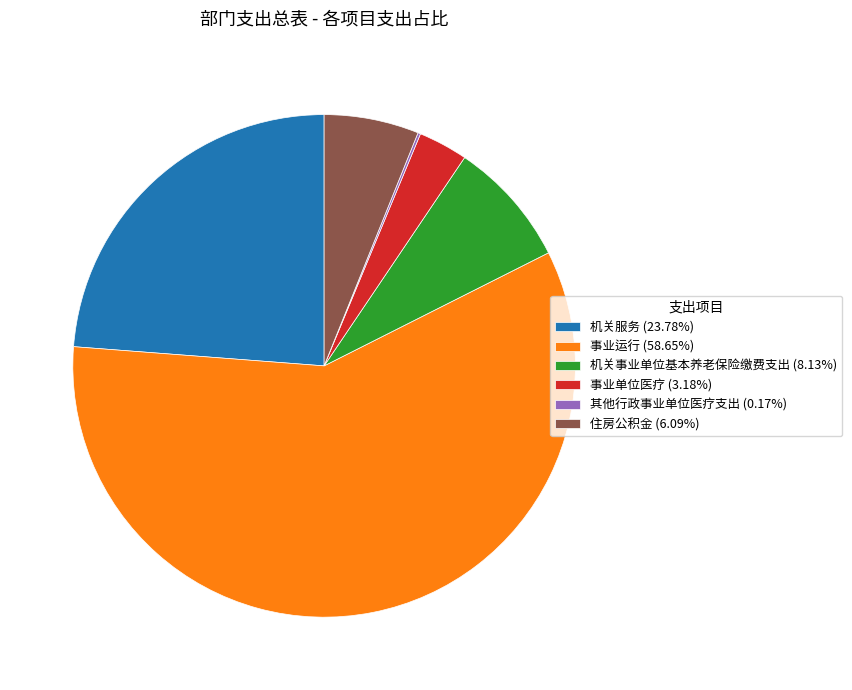

Does 事业运行 (58.65%) represent more than half of the total?

Yes